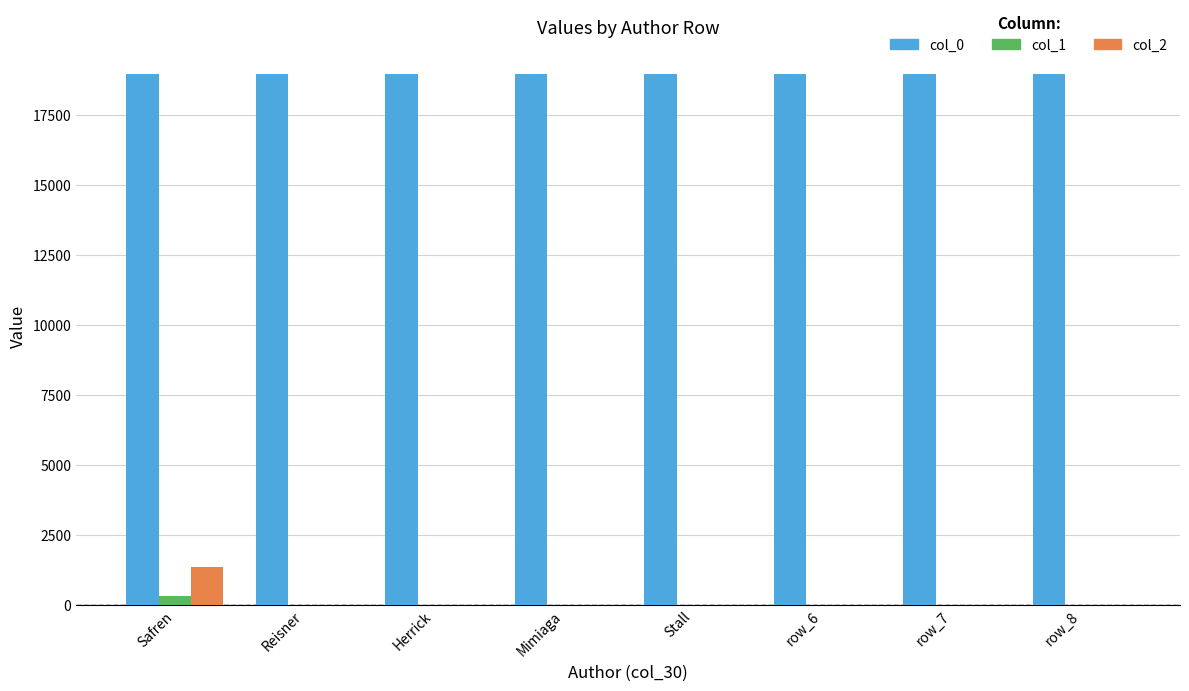

At which category is the sum across all series the highest?

Safren